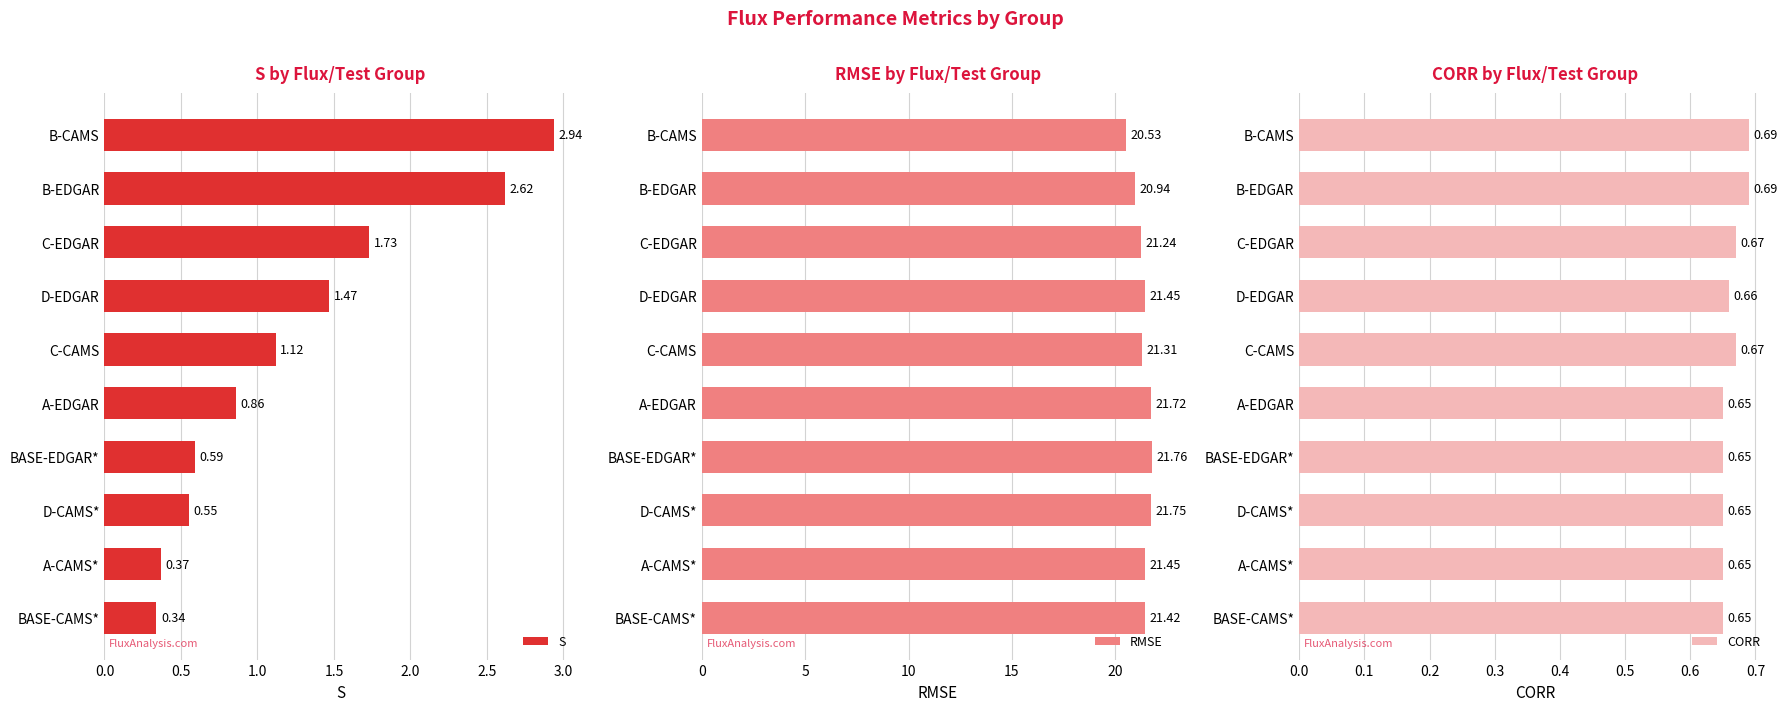

What is the sum of the RMSE values at C-EDGAR and BASE-CAMS*?

42.7